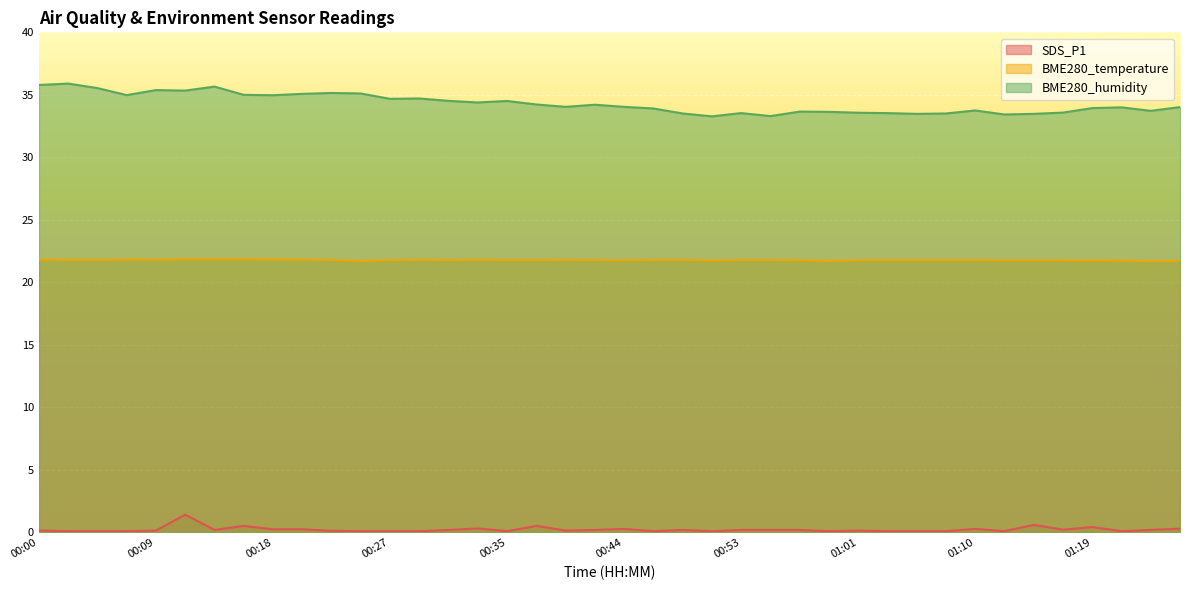

What are all the series names shown in the legend?

SDS_P1, BME280_temperature, BME280_humidity